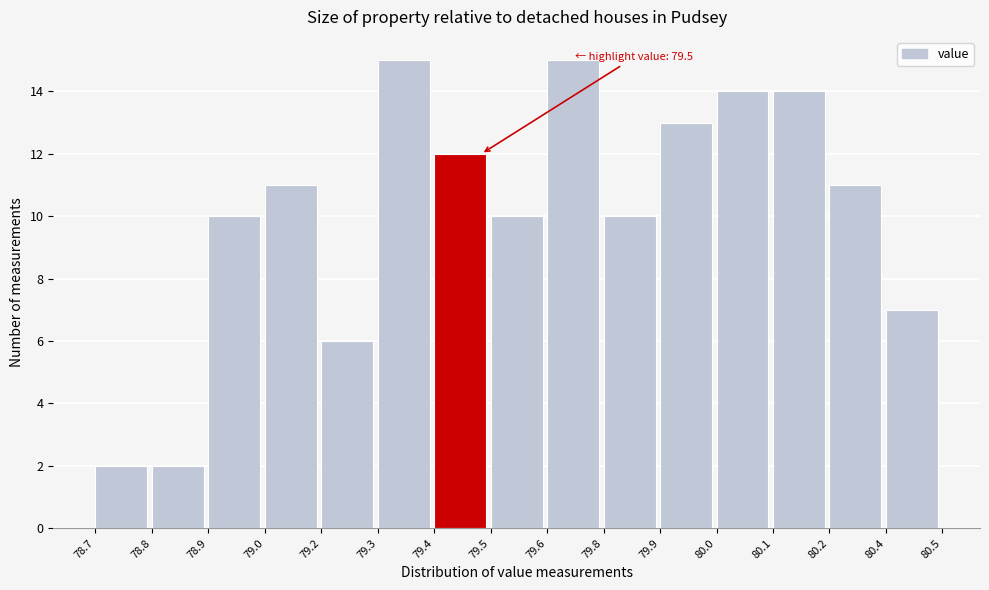

Reading left to right, list all the values displayed in this chart.

2	2	10	11	6	15	12	10	15	10	13	14	14	11	7